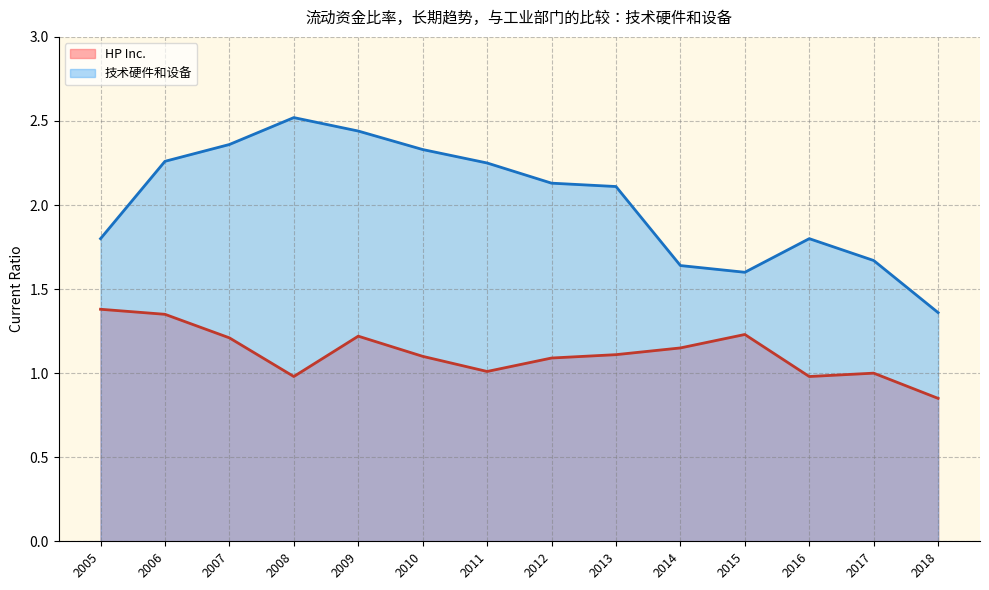

Where is the first local maximum for 技术硬件和设备?

2008